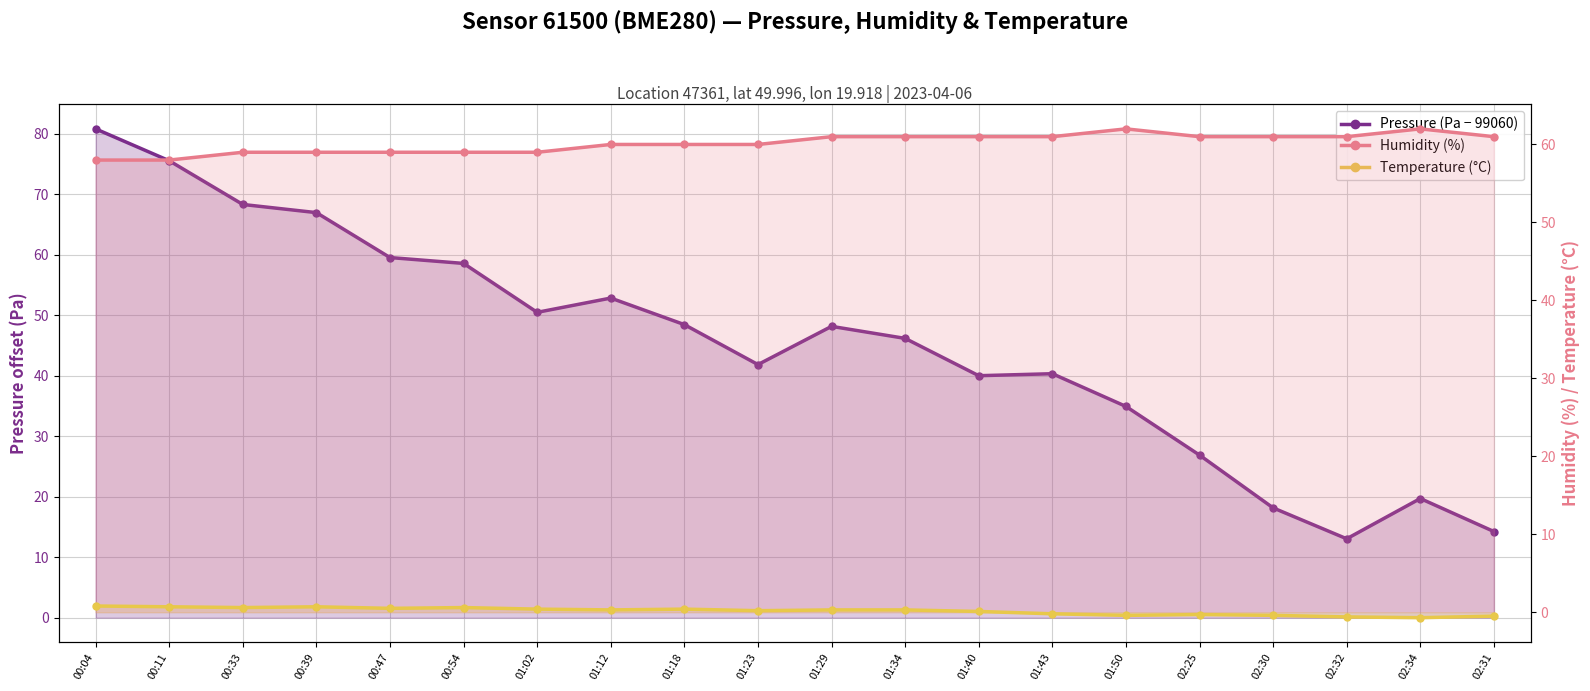

What is the sum of all Temperature (°C) values?

2.8